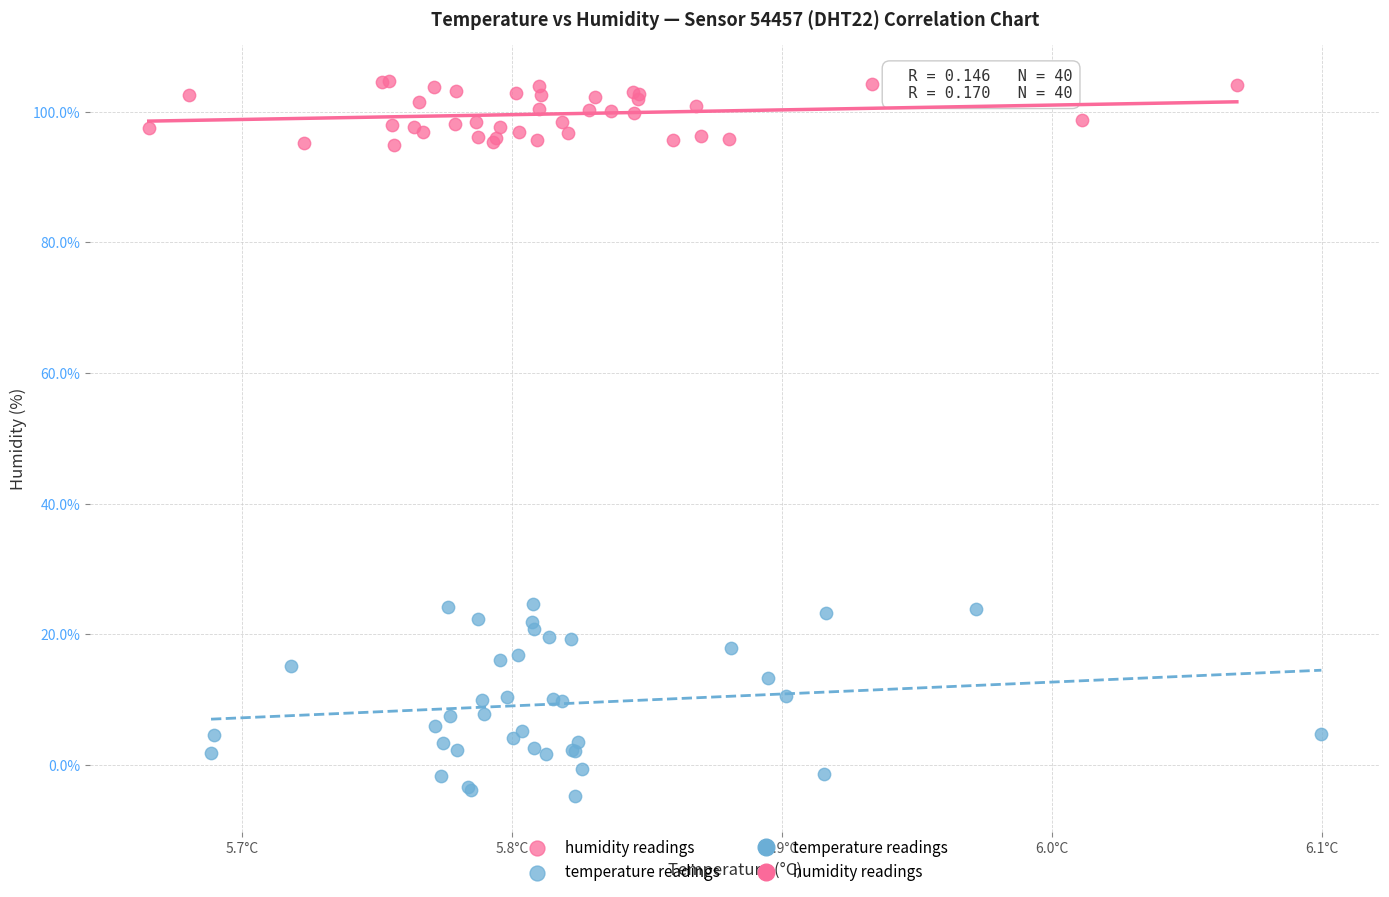

Which series has the largest Y range (max minus min)?

temperature readings